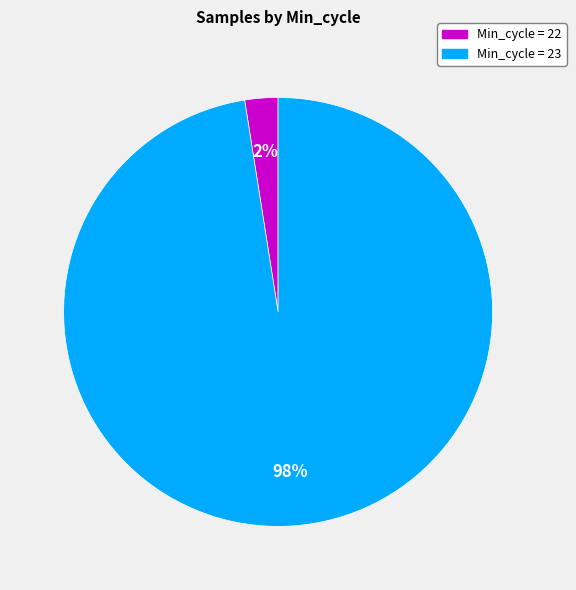

To the nearest percent, what portion does Min_cycle = 23 represent?

98%